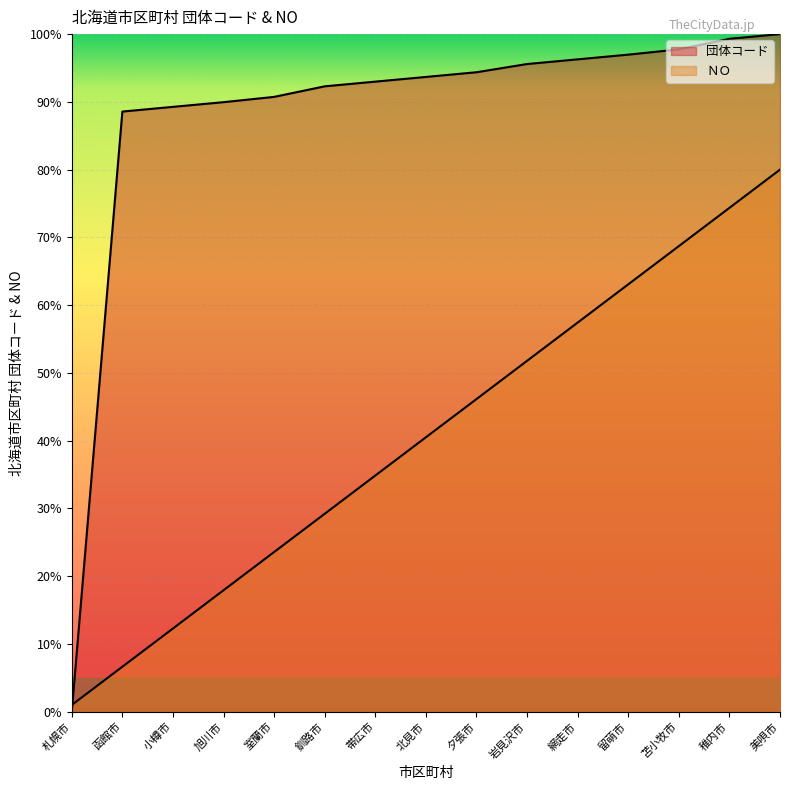

True or false: ＮＯ has a value of 86.5 at 岩見沢市.

False